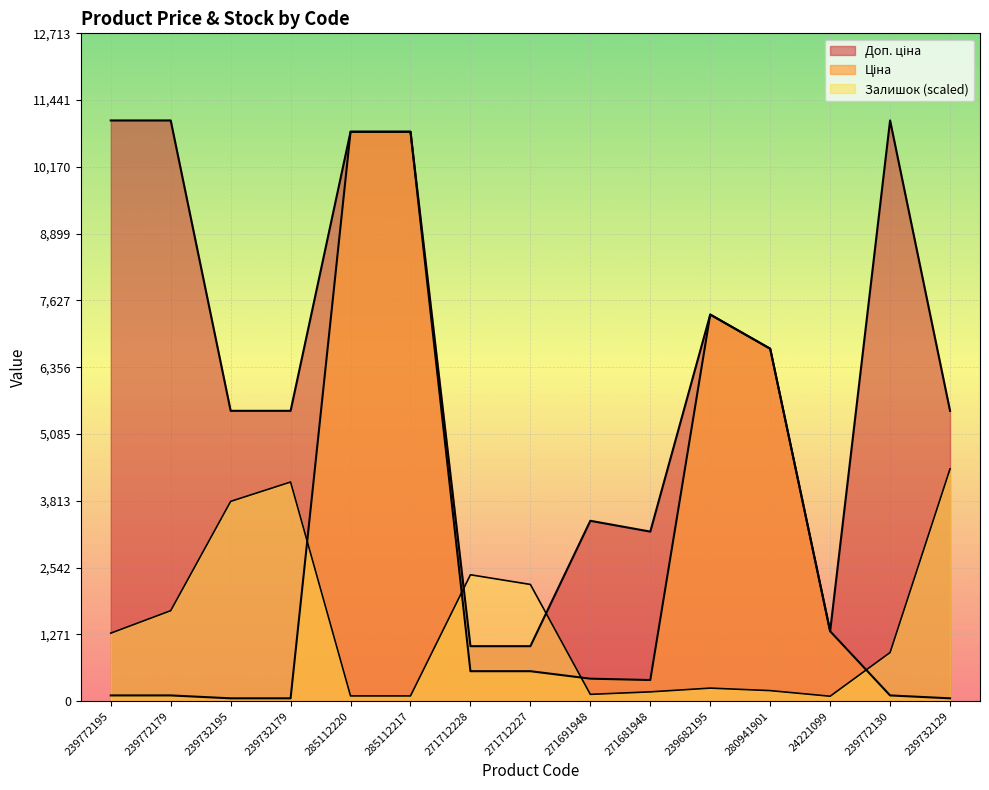

How many interior local valleys does the Ціна series have?

1